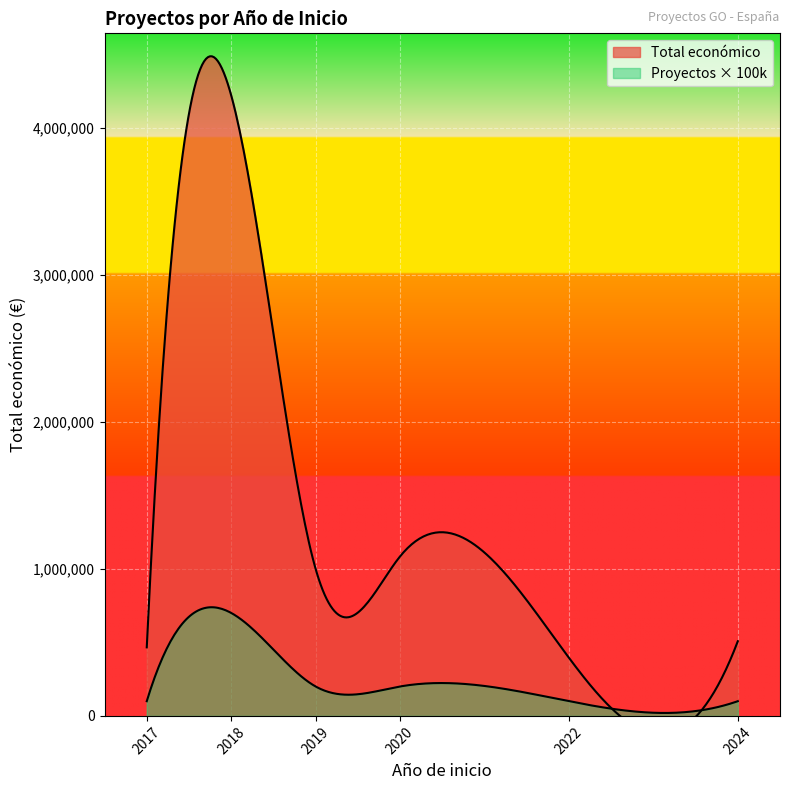

At which category is the sum across all series the highest?

2018